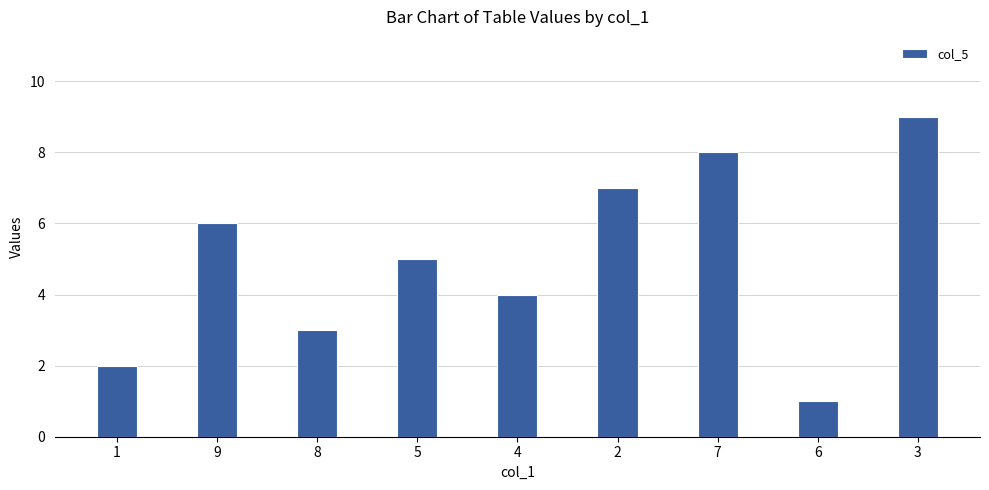

What is the average value?

5